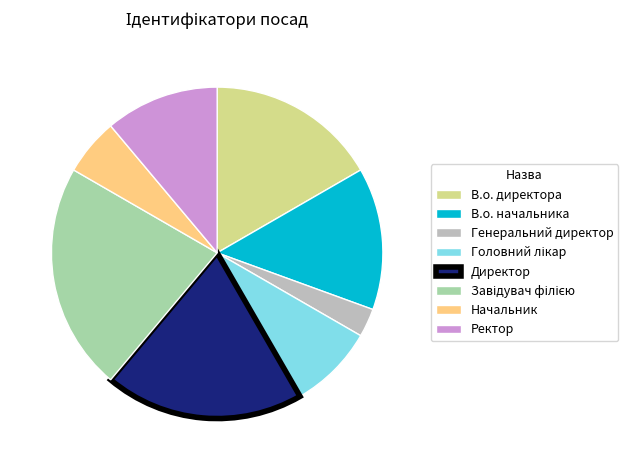

Approximately how many times larger is the value at Ректор compared to Генеральний директор?

4.0